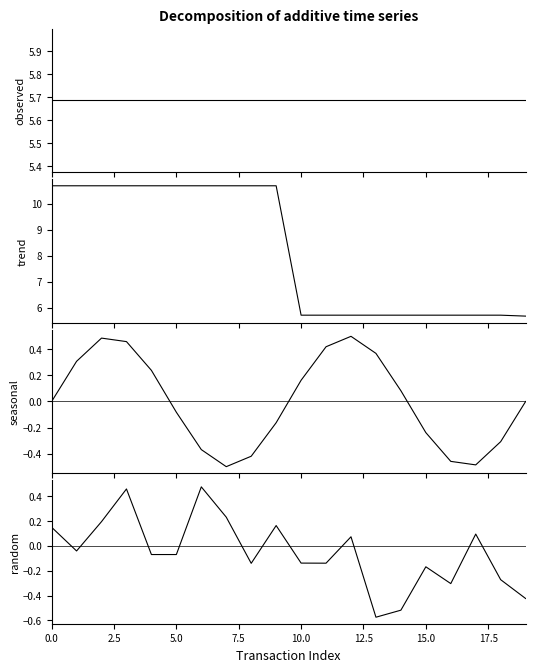

Which series has the widest spread of values?

time_stamp